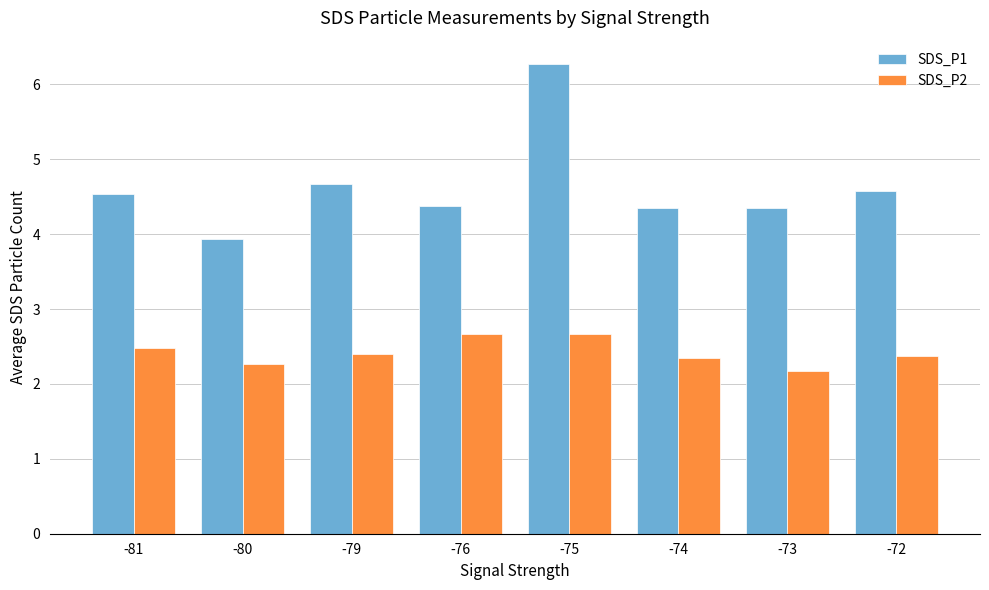

Which series has the widest spread of values?

SDS_P1